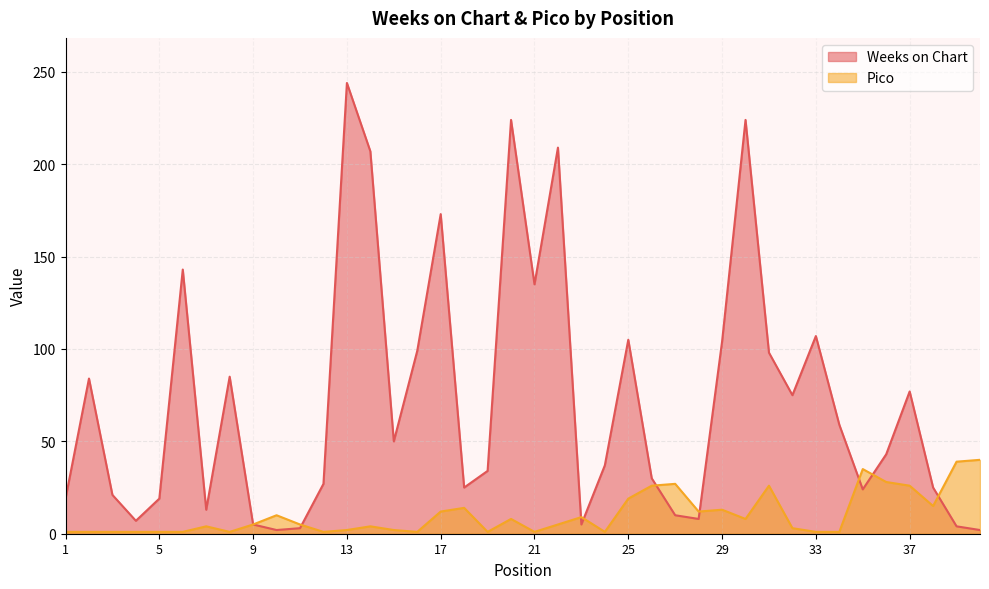

Reading left to right, extract all data points from this chart.

Weeks on Chart: 1=19	2=84	3=21	4=7	5=19	6=143	7=13	8=85	9=5	10=2	11=3	12=27	13=244	14=207	15=50	16=99	17=173	18=25	19=34	20=224	21=135	22=209	23=5	24=37	25=105	26=30	27=10	28=8	29=104	30=224	31=98	32=75	33=107	34=59	35=24	36=43	37=77	38=25	39=4	40=2
Pico: 1=1	2=1	3=1	4=1	5=1	6=1	7=4	8=1	9=5	10=10	11=5	12=1	13=2	14=4	15=2	16=1	17=12	18=14	19=1	20=8	21=1	22=5	23=9	24=1	25=19	26=26	27=27	28=12	29=13	30=8	31=26	32=3	33=1	34=1	35=35	36=28	37=26	38=15	39=39	40=40